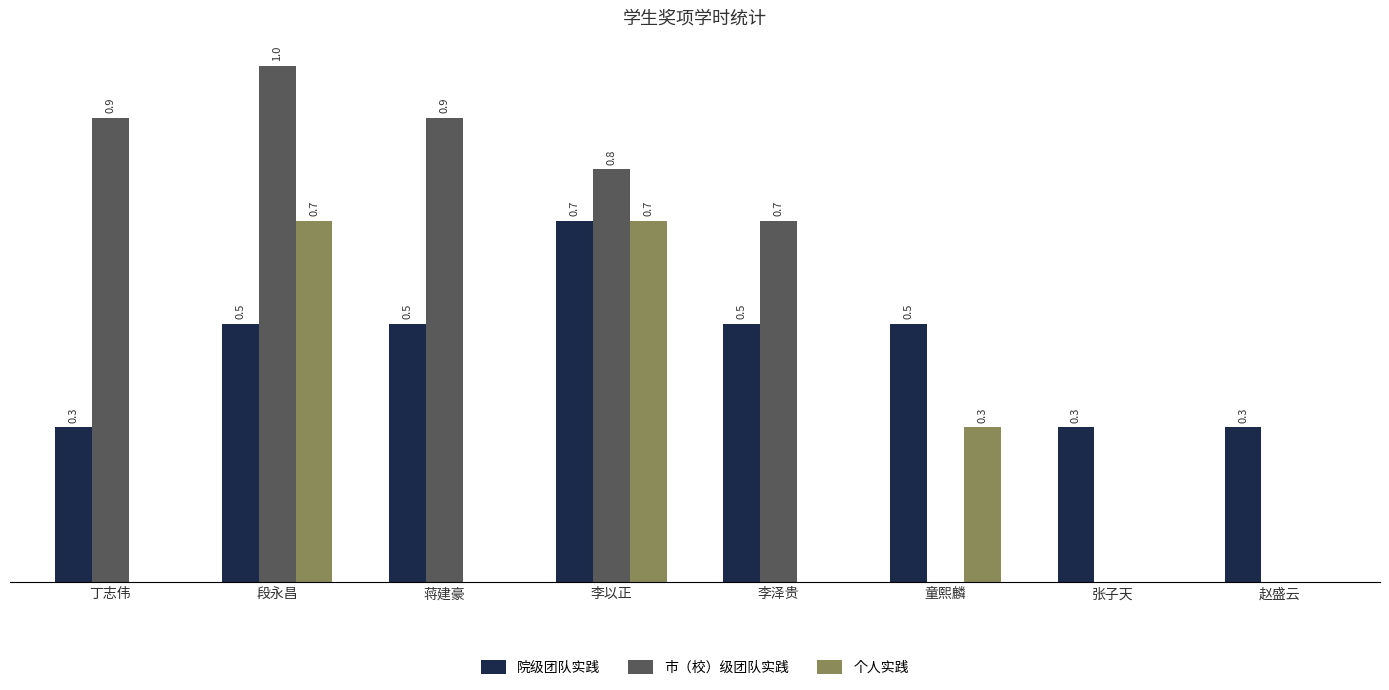

Is the value of 市（校）级团队实践 at 丁志伟 greater than the value of 个人实践 at 李以正?

Yes